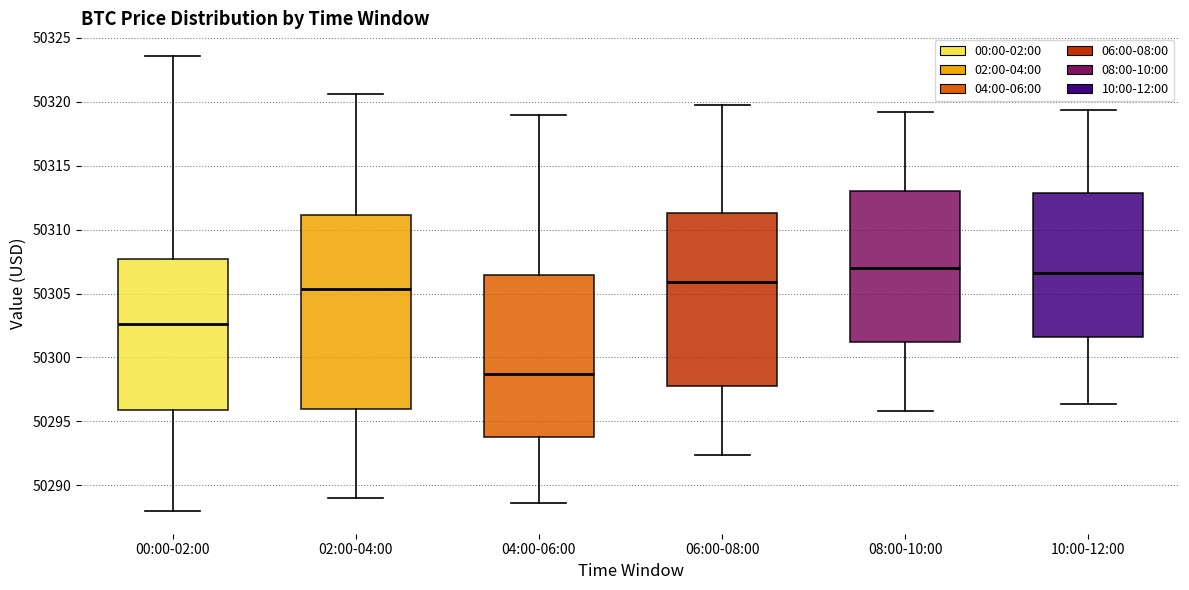

Reading left to right, transcribe this box plot: for each box, give where its median line is, the range the box spans, and where its two whiskers end, as read against the y-axis. The values are not printed on the chart, so give them approximately, as read against the axis.

00:00-02:00: median 50302.5, box 50296.0 to 50307.5, whiskers 50288.0 to 50323.5
02:00-04:00: median 50305.5, box 50296.0 to 50311.0, whiskers 50289.0 to 50320.5
04:00-06:00: median 50298.5, box 50294.0 to 50306.5, whiskers 50288.5 to 50319.0
06:00-08:00: median 50306.0, box 50298.0 to 50311.5, whiskers 50292.5 to 50320.0
08:00-10:00: median 50307.0, box 50301.0 to 50313.0, whiskers 50296.0 to 50319.0
10:00-12:00: median 50306.5, box 50301.5 to 50313.0, whiskers 50296.5 to 50319.5